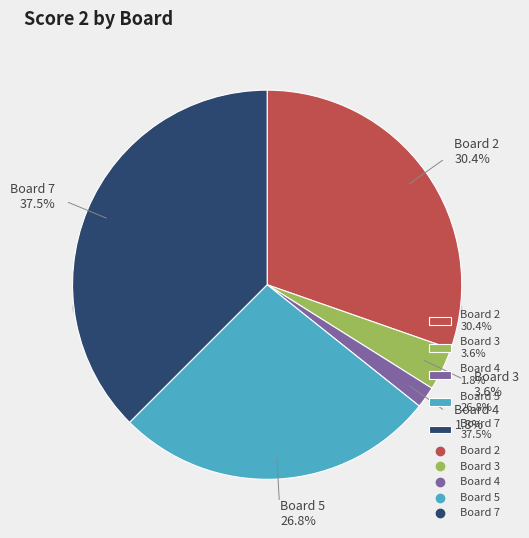

What portion of the pie excludes Board 3?

96.4%